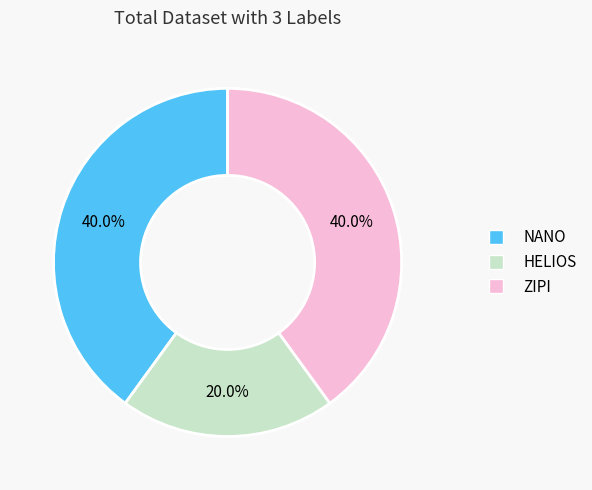

Between NANO and HELIOS, which is larger?

NANO